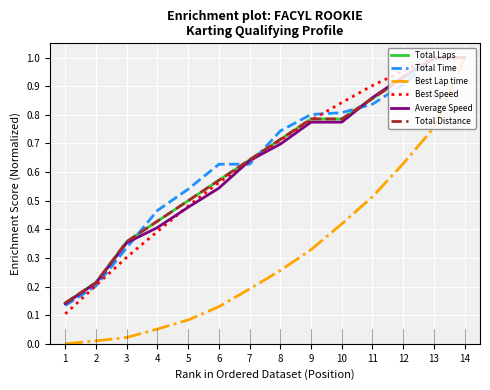

Does the chart display data point markers on the line(s)?

No